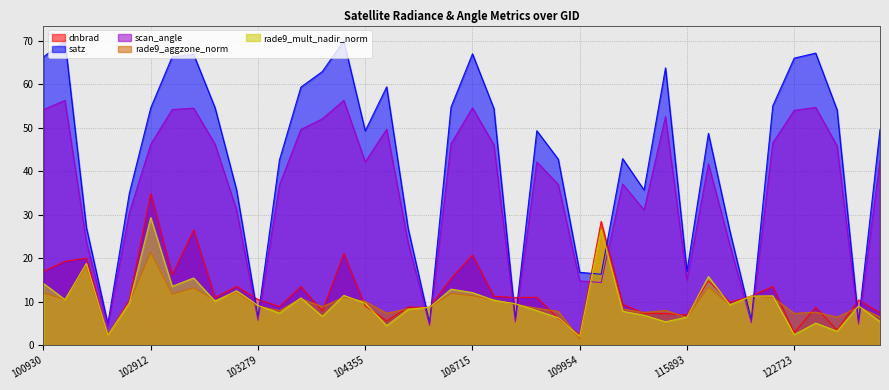

Between which two adjacent categories do rade9_mult_nadir_norm and satz first intersect?

103160 and 103279